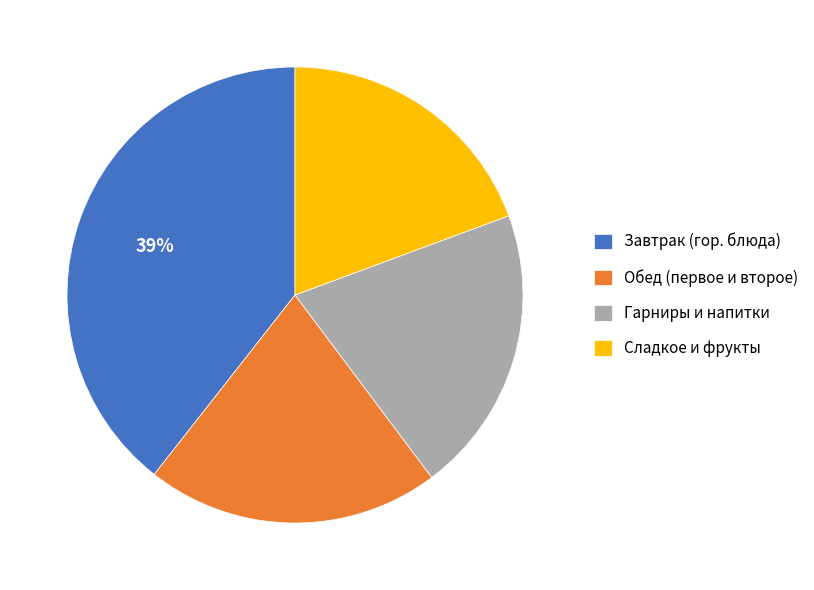

Approximately how many times larger is the value at Сладкое и фрукты compared to Завтрак (гор. блюда)?

0.5